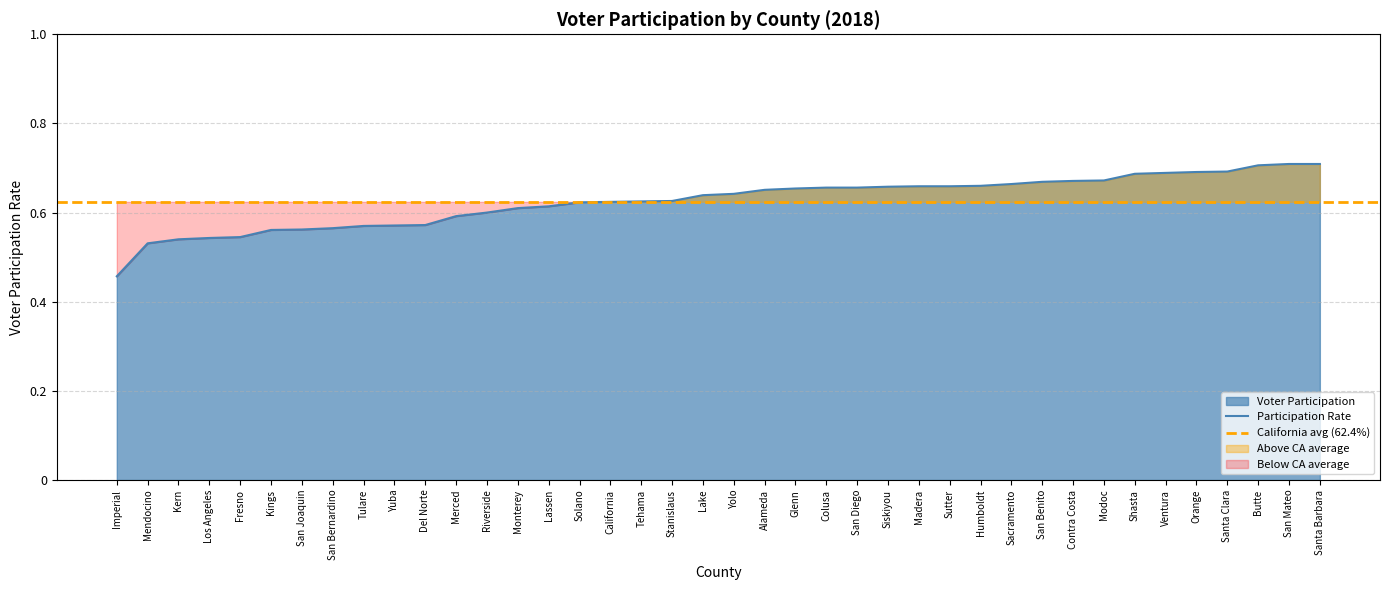

Is it true that Participation Rate equals 0.2 at Orange?

False